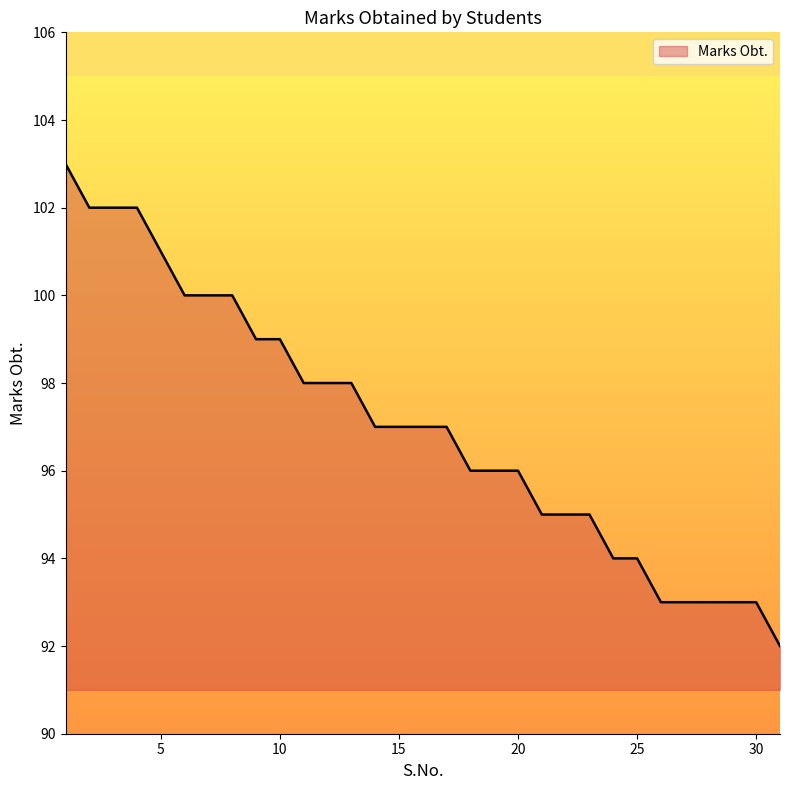

Does the chart have visible grid lines?

No